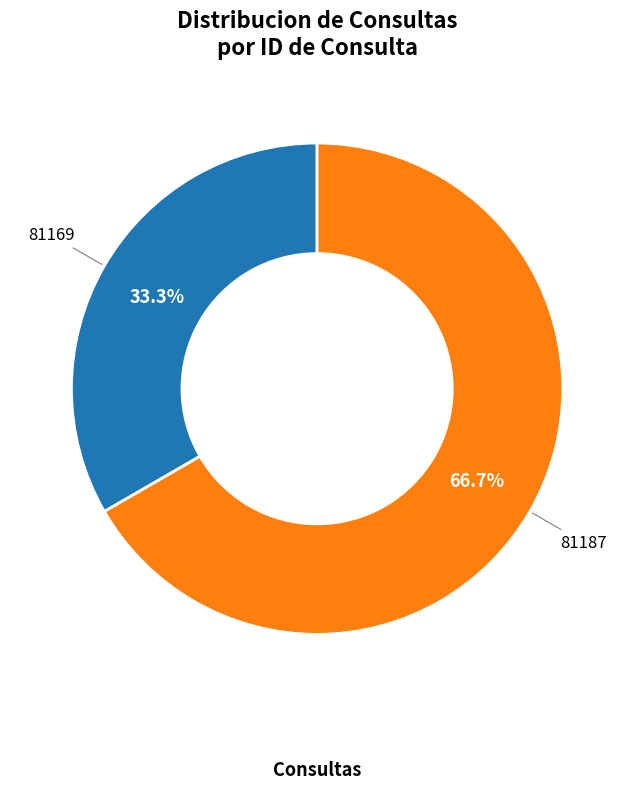

Is it true that 81169 is 33% of the pie?

True